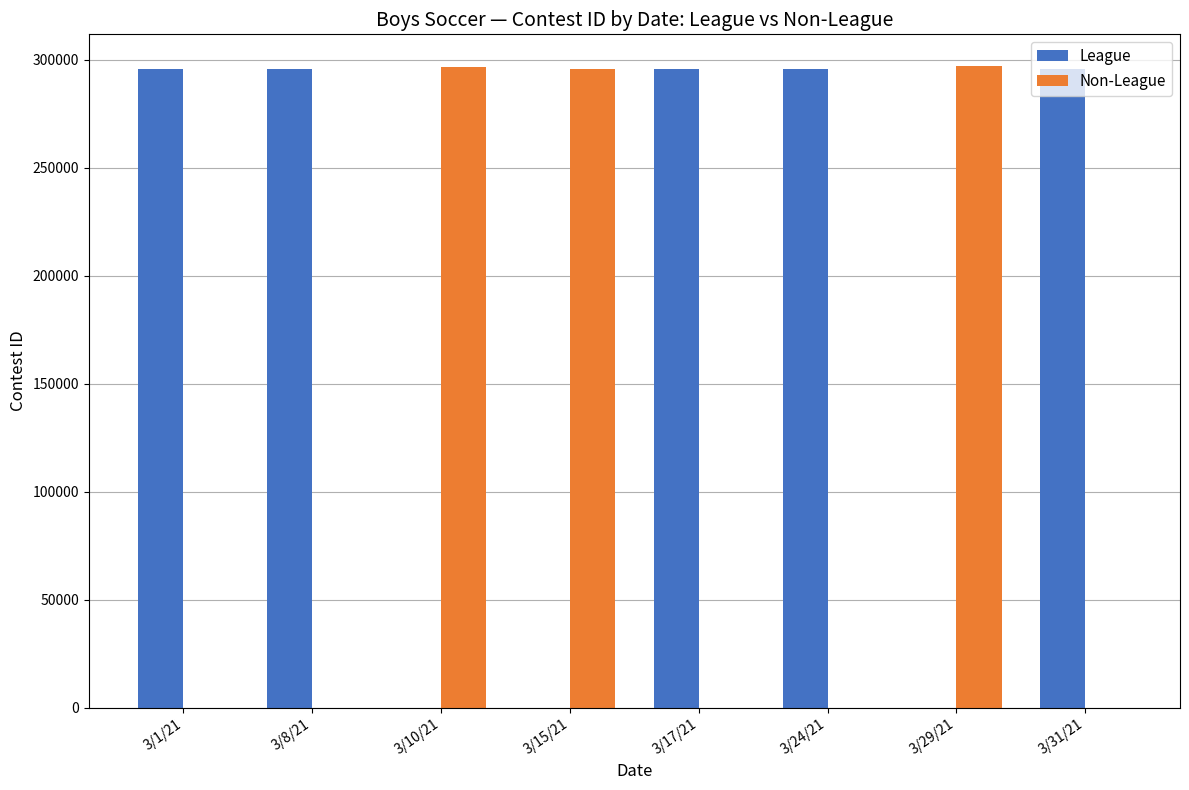

What is the sum of all Non-League values?

889326